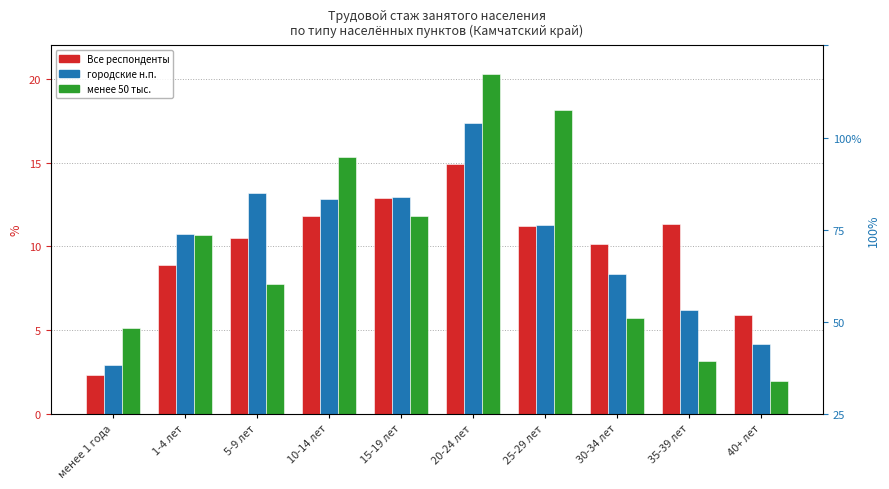

The Все респонденты series shows 17.0 at 15-19 лет. True or false?

False